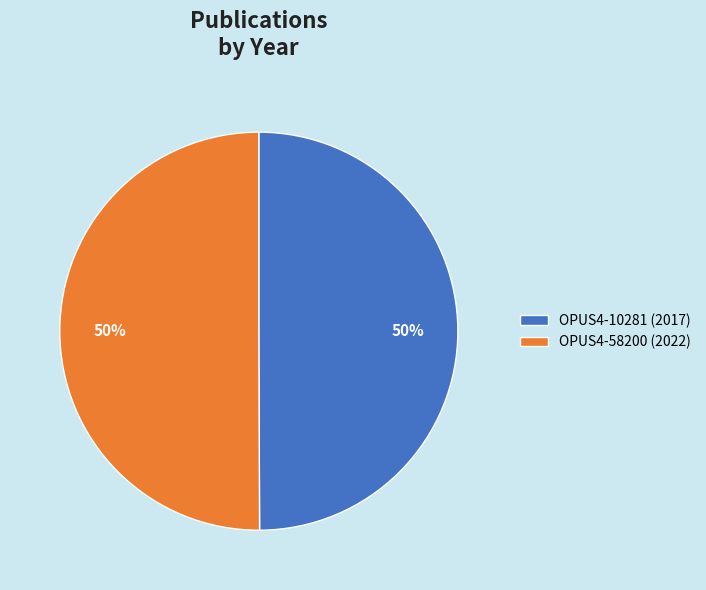

Combined, do OPUS4-10281 (2017) and OPUS4-58200 (2022) account for over 50%?

Yes